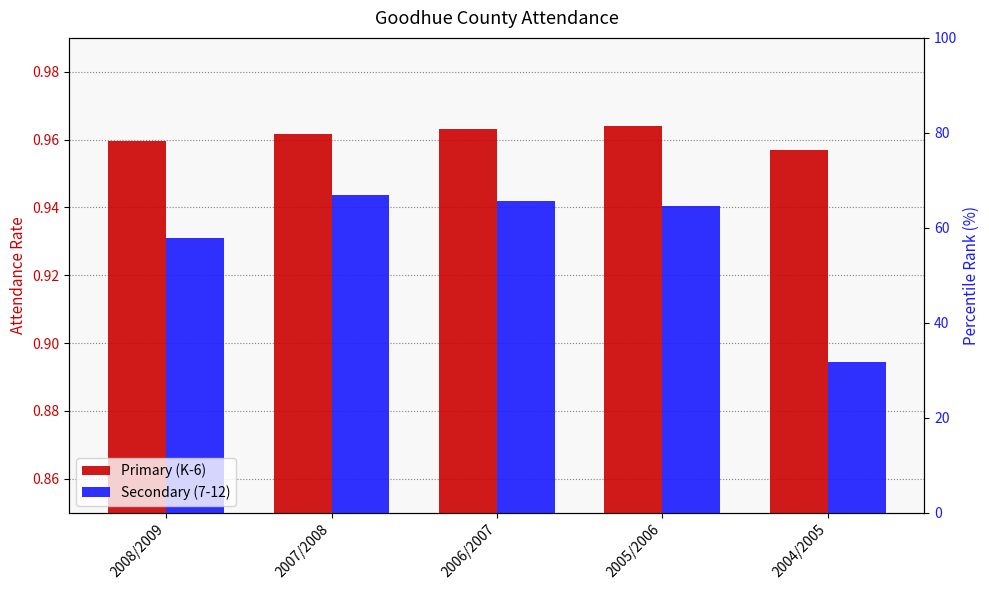

What is the total value across all series at 2005/2006?

1.9